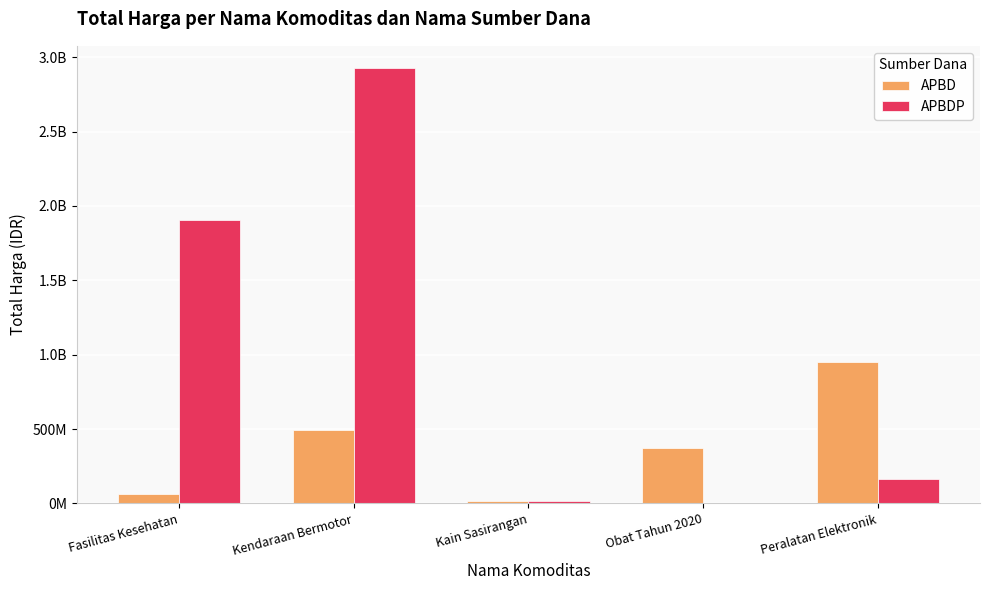

What are all the series names shown in the legend?

APBD, APBDP